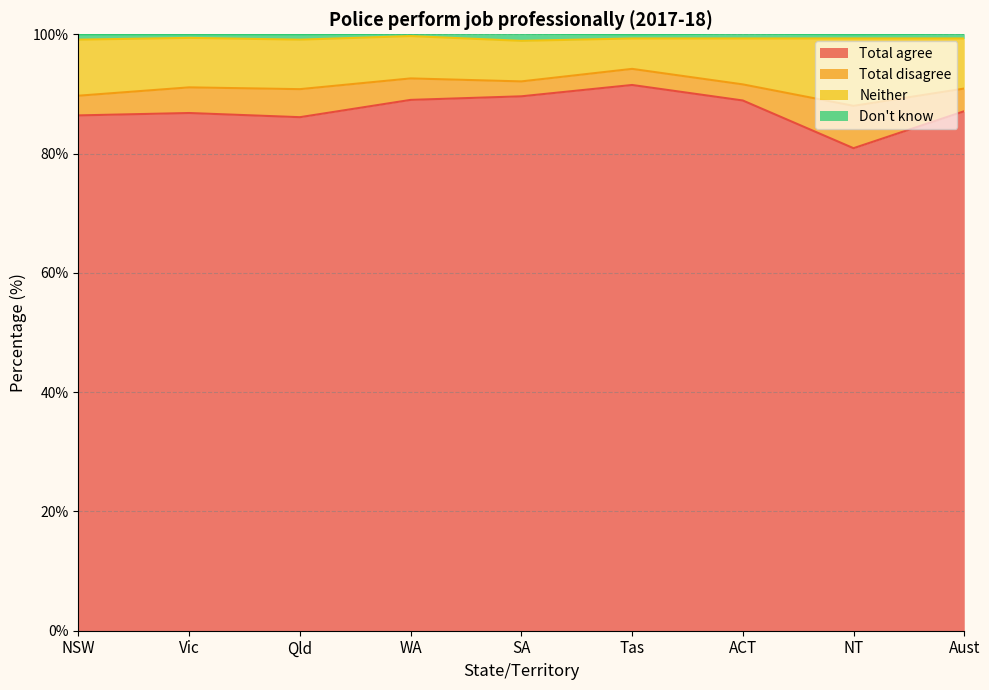

What is the minimum value for Total agree?

80.9